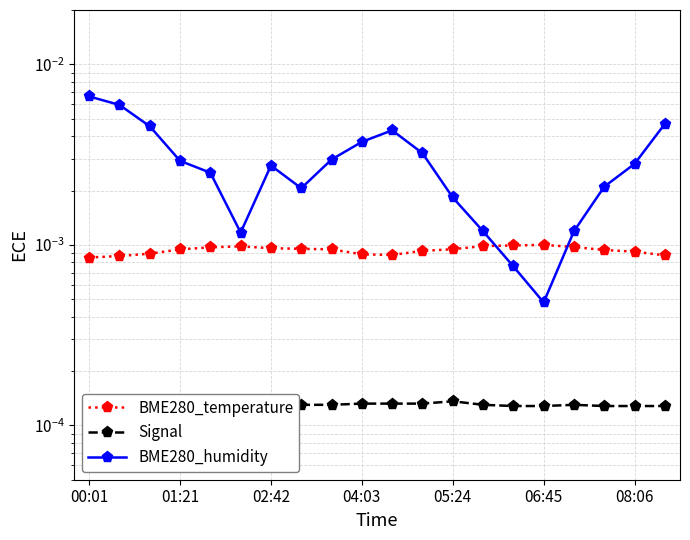

In Signal, how many points are higher than both neighbors (excluding endpoints)?

3